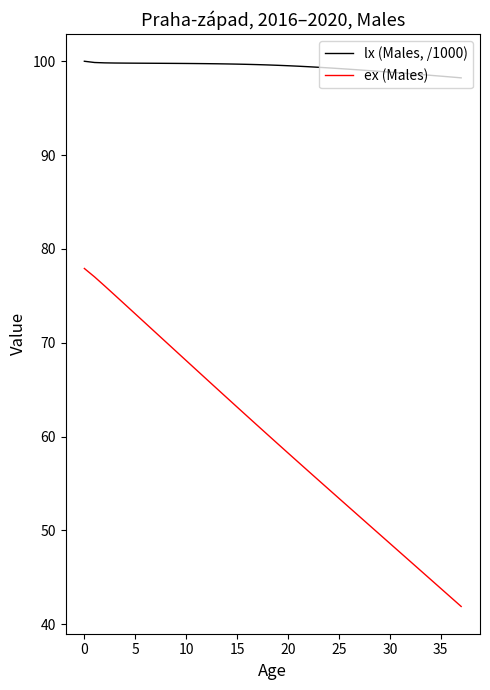

Which series has the largest total across all categories?

lx (Males, /1000)